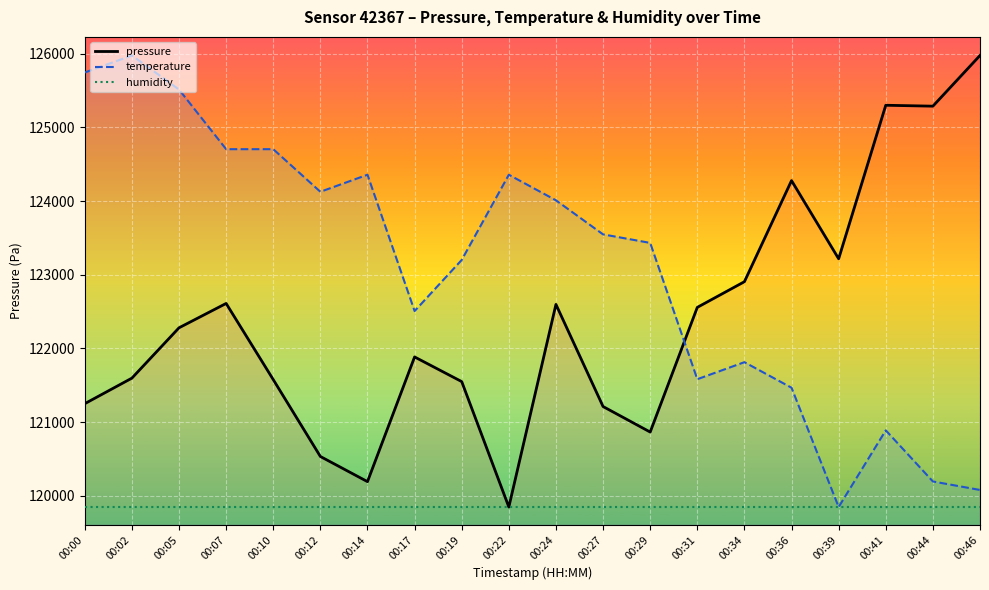

The humidity series shows 119849.0 at 00:39. True or false?

True